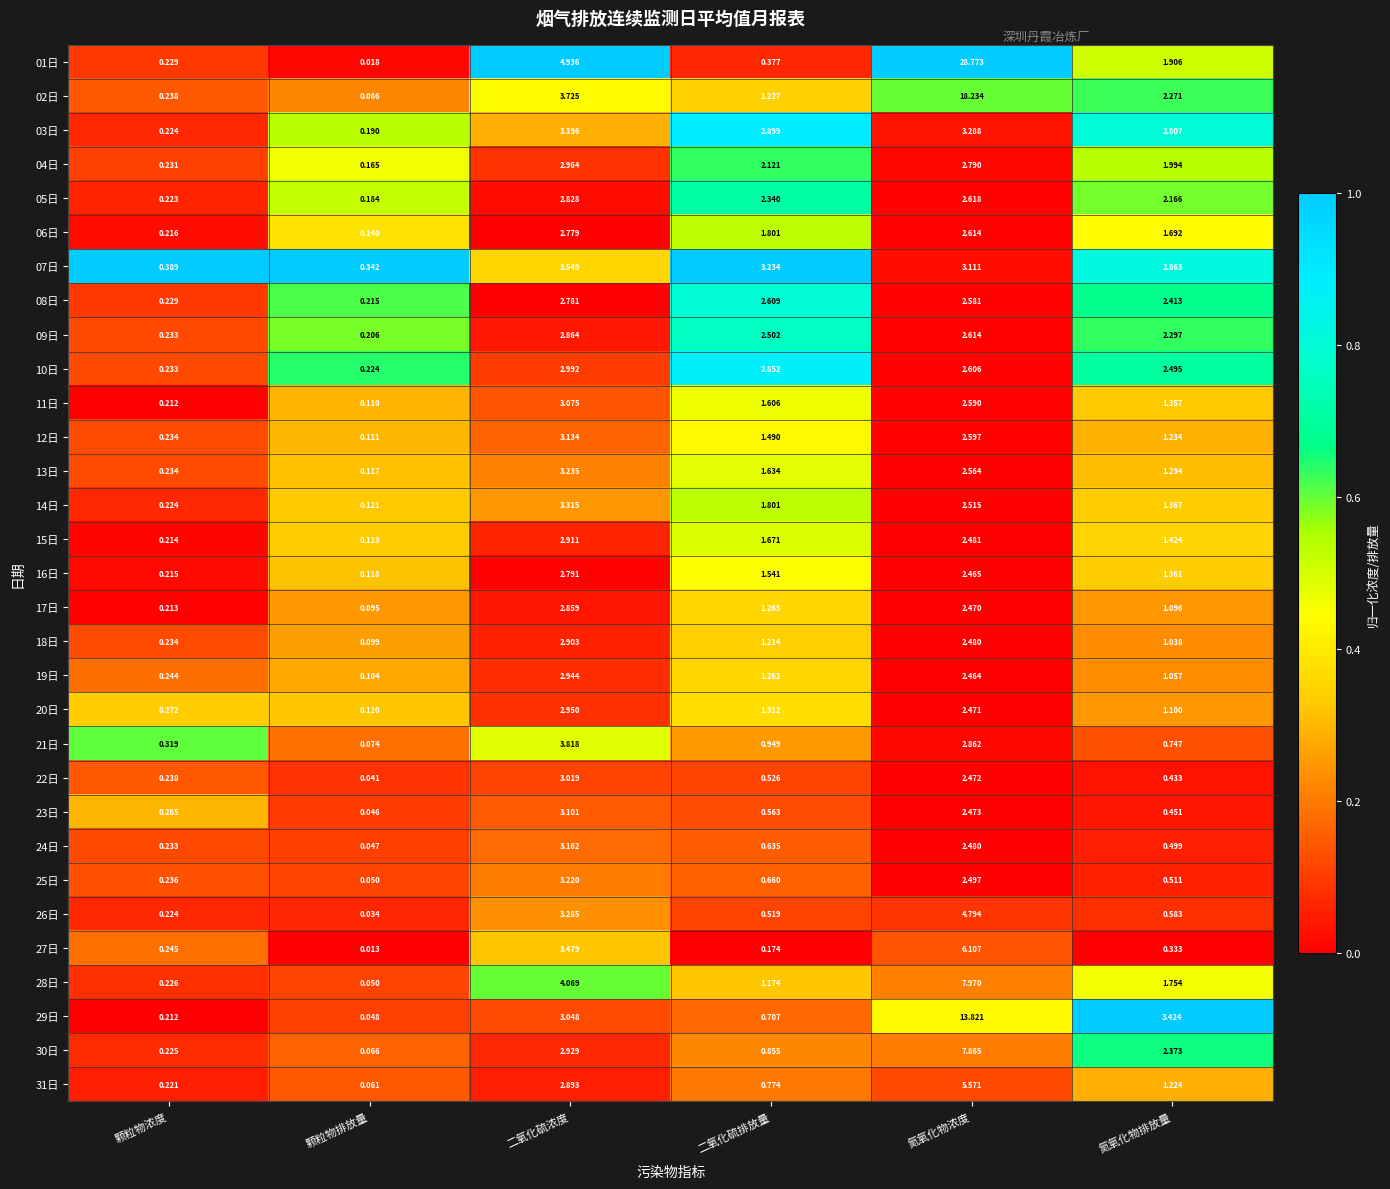

How many categories are shown in the chart?

6